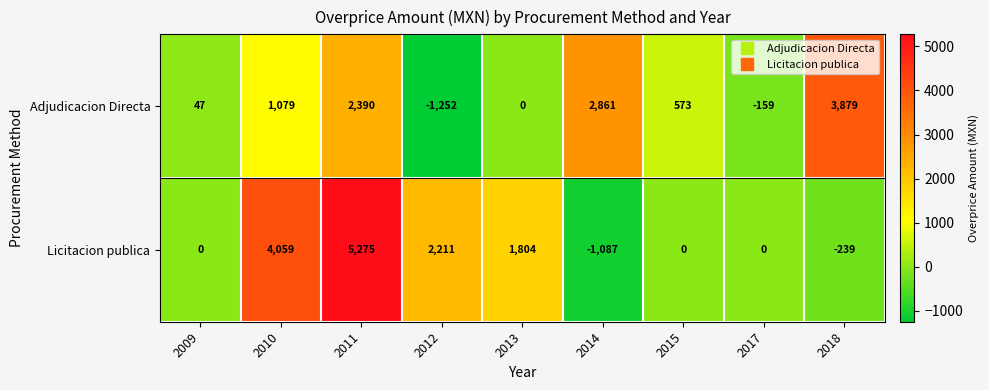

At which category is the sum across all series the highest?

2011